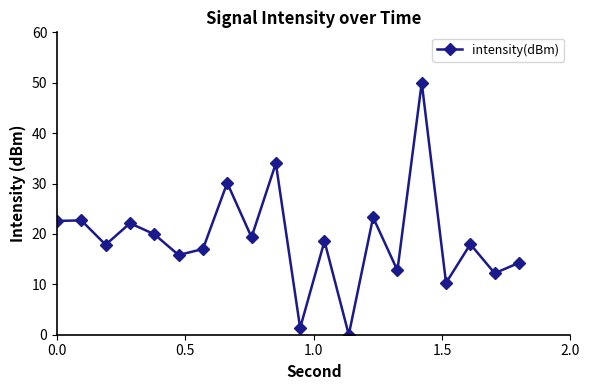

What is the value of the 12th point from the left?

18.6